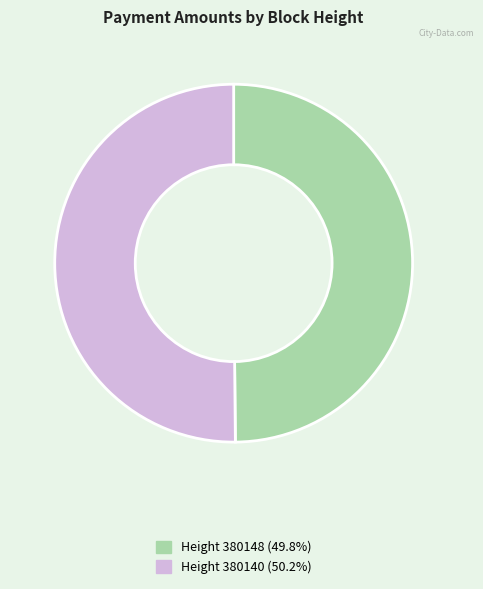

Approximately how many times larger is the value at Height 380140 (50.2%) compared to Height 380148 (49.8%)?

1.0